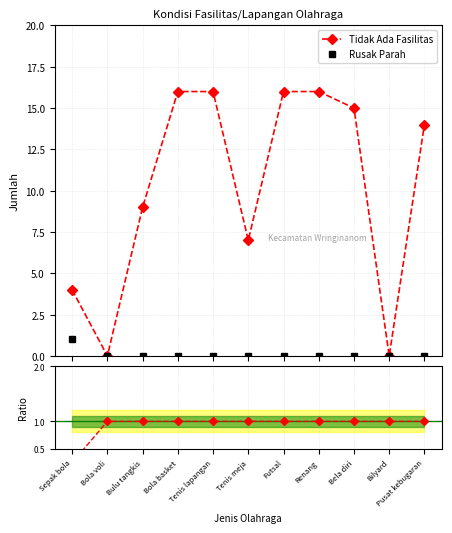

What is the label of the 2nd point from the left?

Bola voli